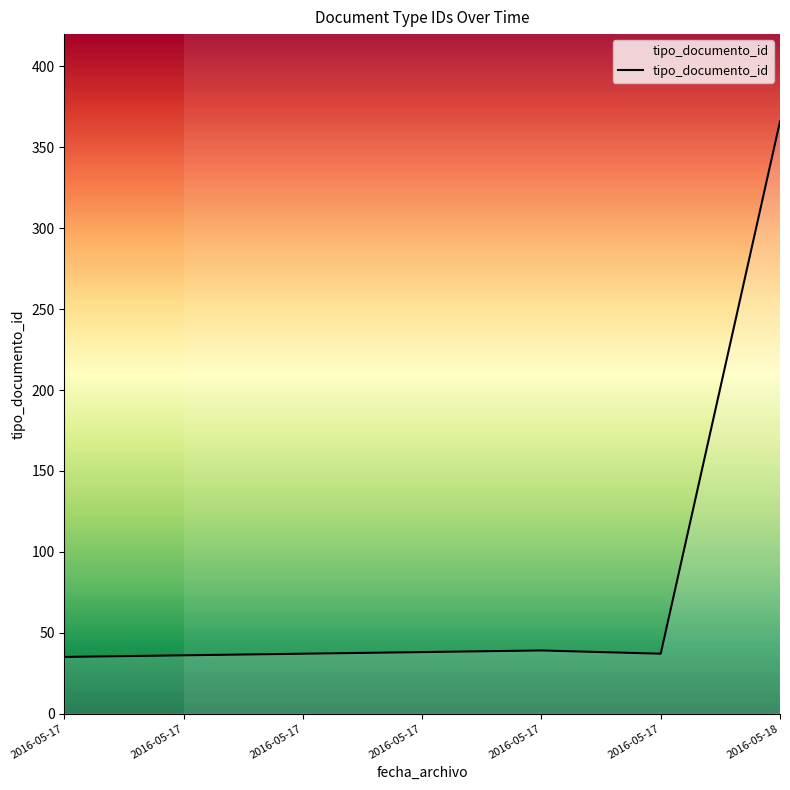

How many lines are shown in the chart?

1